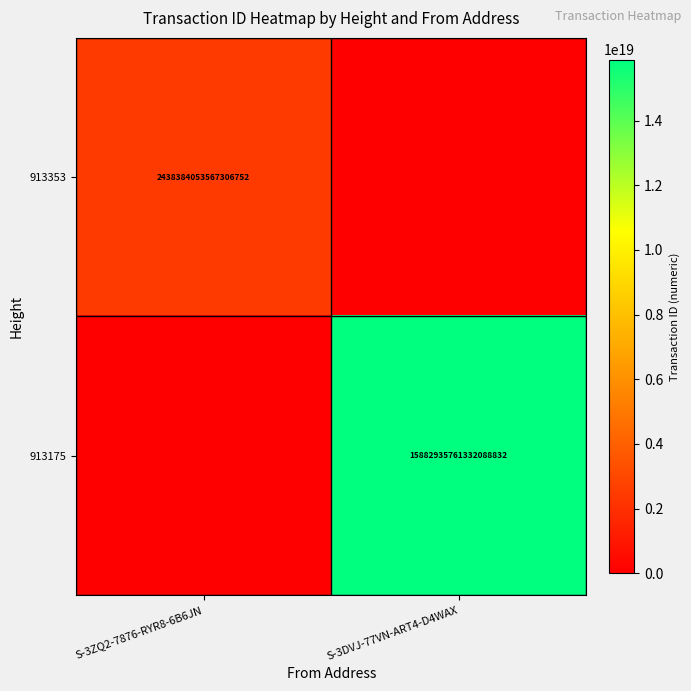

Is it true that 913353 equals 4087349265623971328 at S-3ZQ2-7876-RYR8-6B6JN?

False